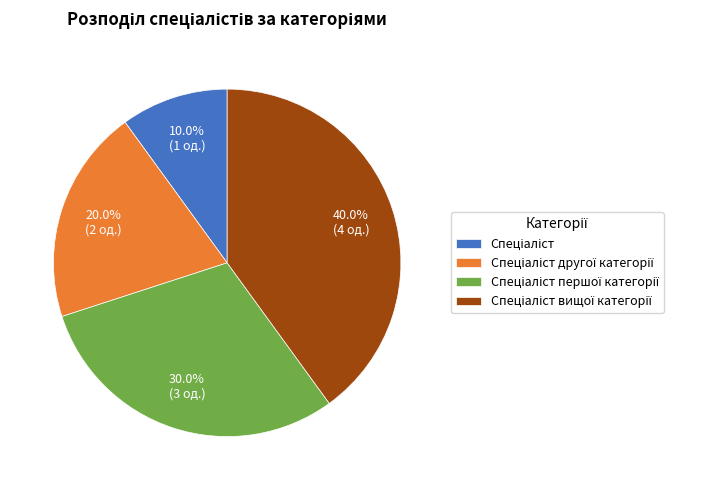

To the nearest percent, what is the average slice percentage?

25%